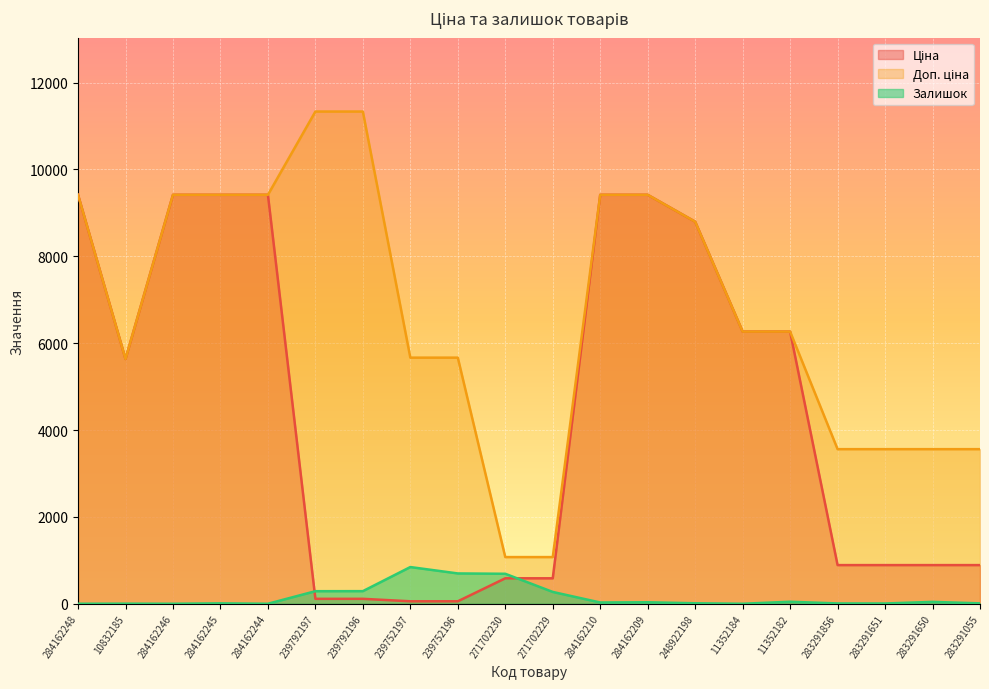

Is the value of Ціна at 284162210 greater than the value of Доп. ціна at 11352182?

Yes